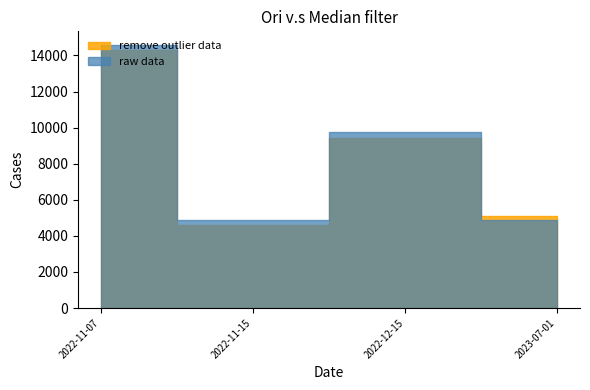

What is the value of the raw data point at the 2nd from the left?

4869